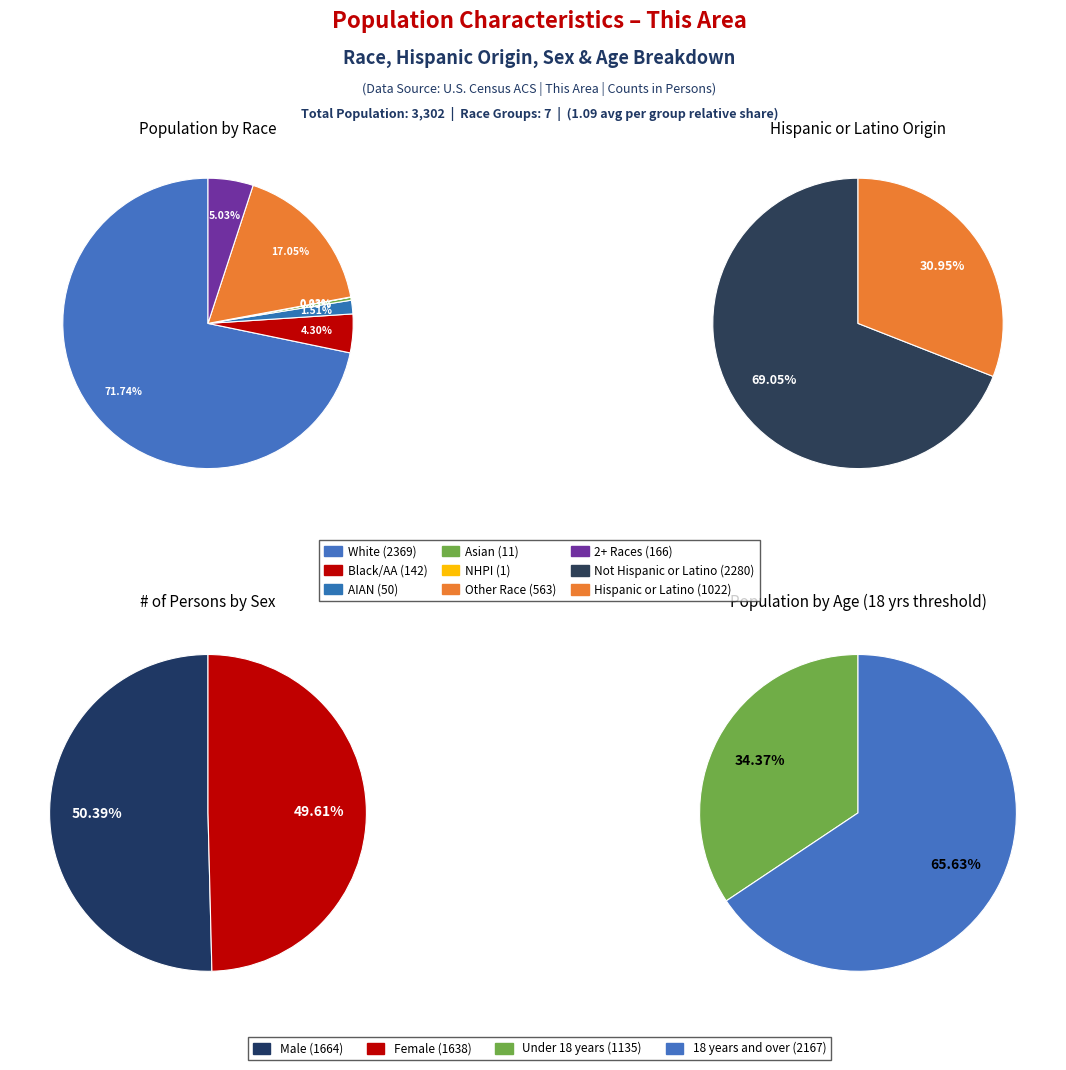

How many slices are in this pie chart?

7